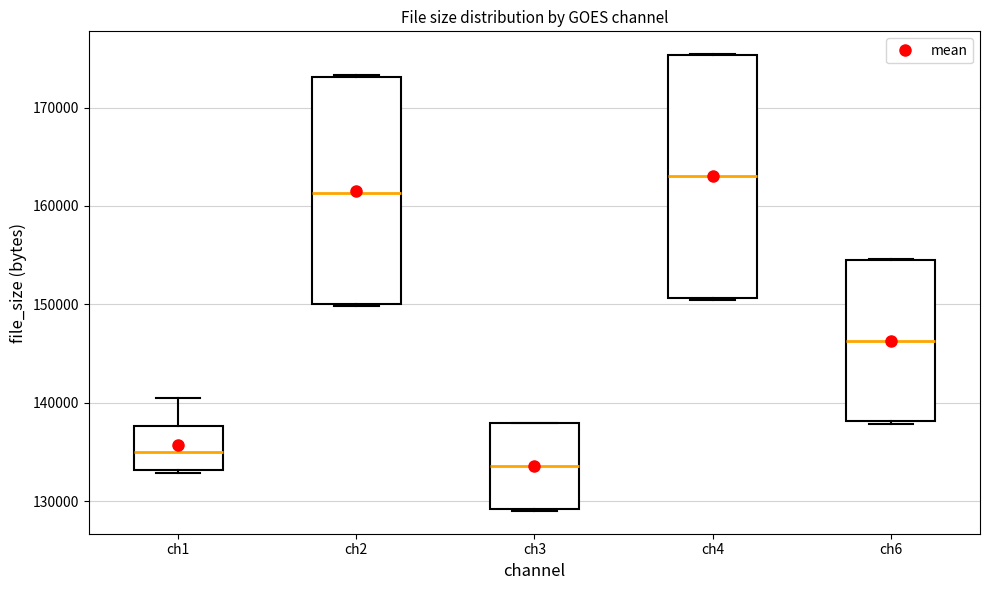

Where is the upper edge of the box for ch2 on the y-axis? The values are not printed on the chart, so give them approximately, as read against the axis.

173000